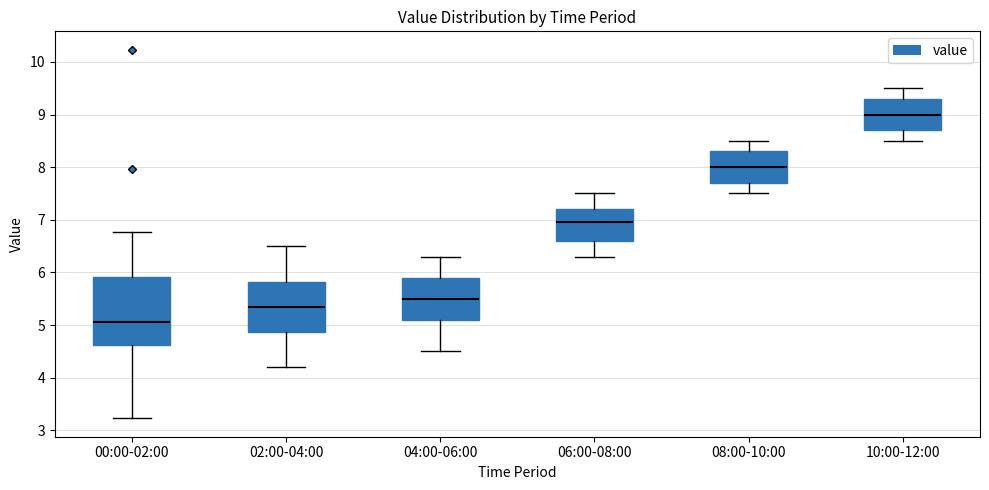

Where is the lower edge of the box for 08:00-10:00 on the y-axis? The values are not printed on the chart, so give them approximately, as read against the axis.

7.7